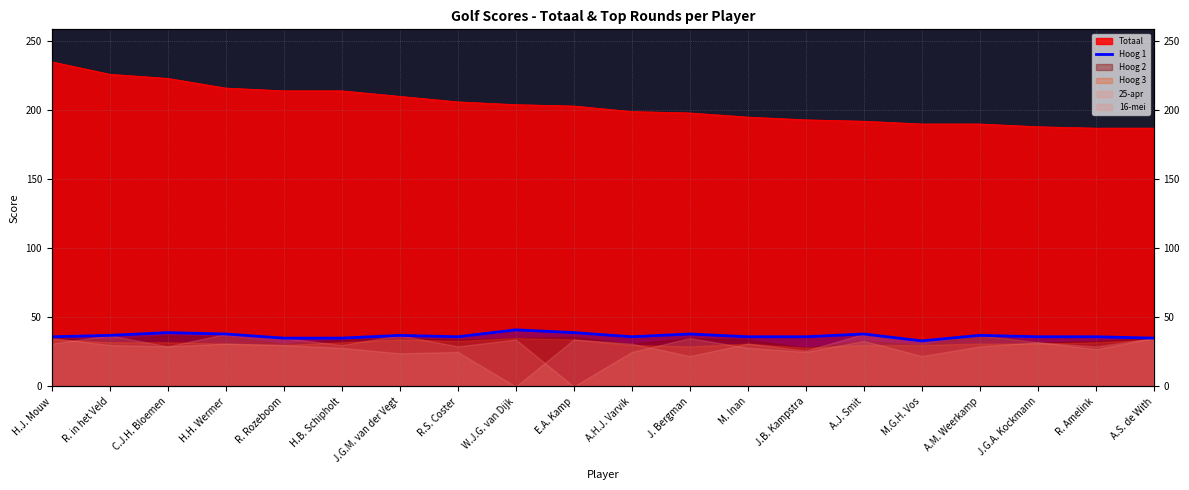

Where does the data first go above 36?

R. in het Veld